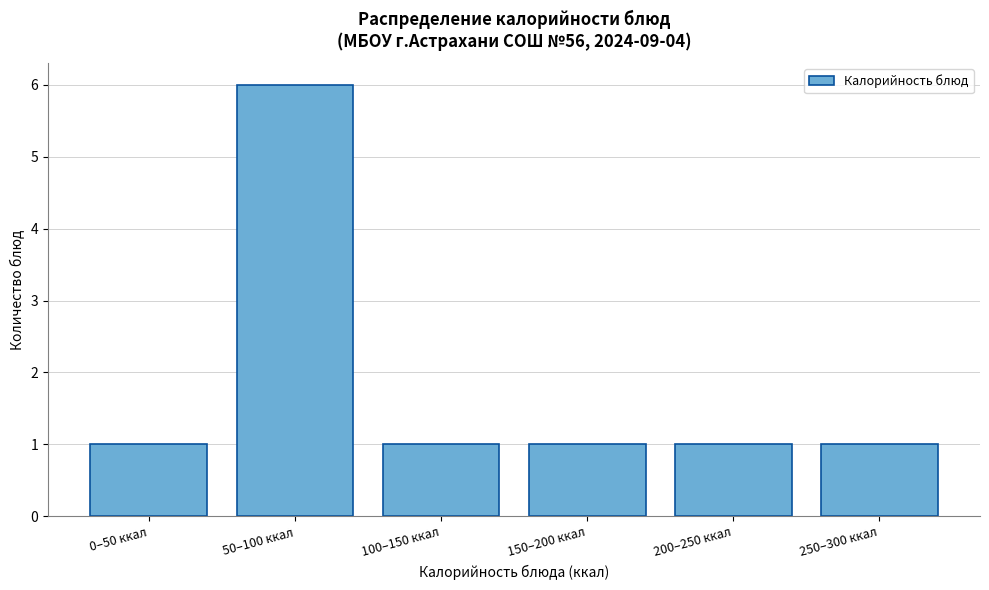

Reading left to right, list all the values displayed in this chart.

0–50 ккал=1	50–100 ккал=6	100–150 ккал=1	150–200 ккал=1	200–250 ккал=1	250–300 ккал=1